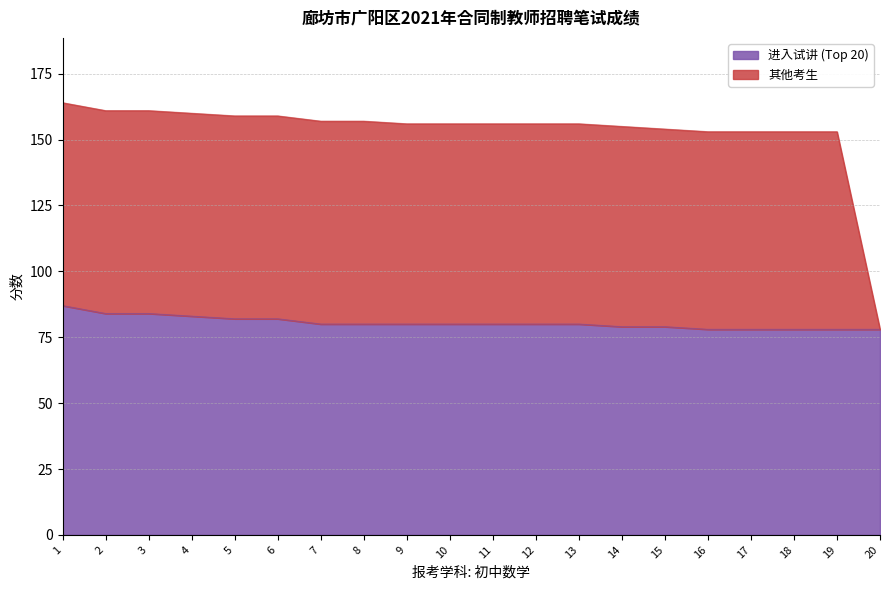

Which category has the highest value across all series?

1